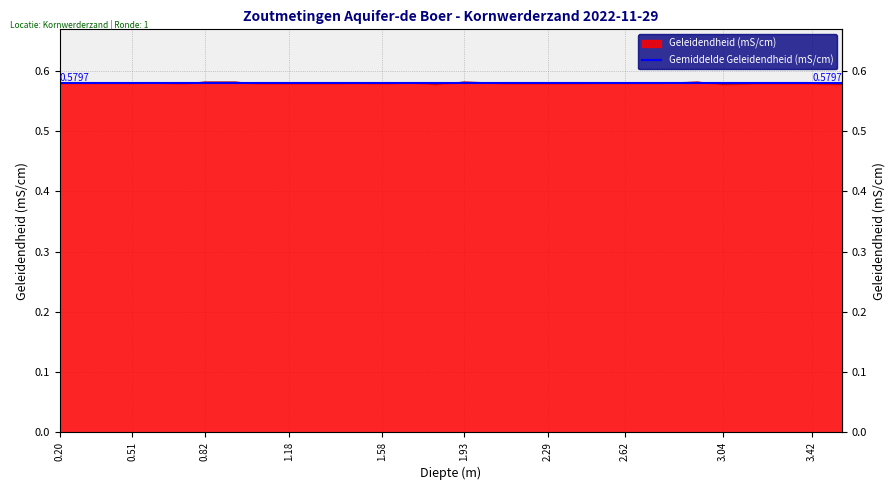

What position from the right is 0.95?

22